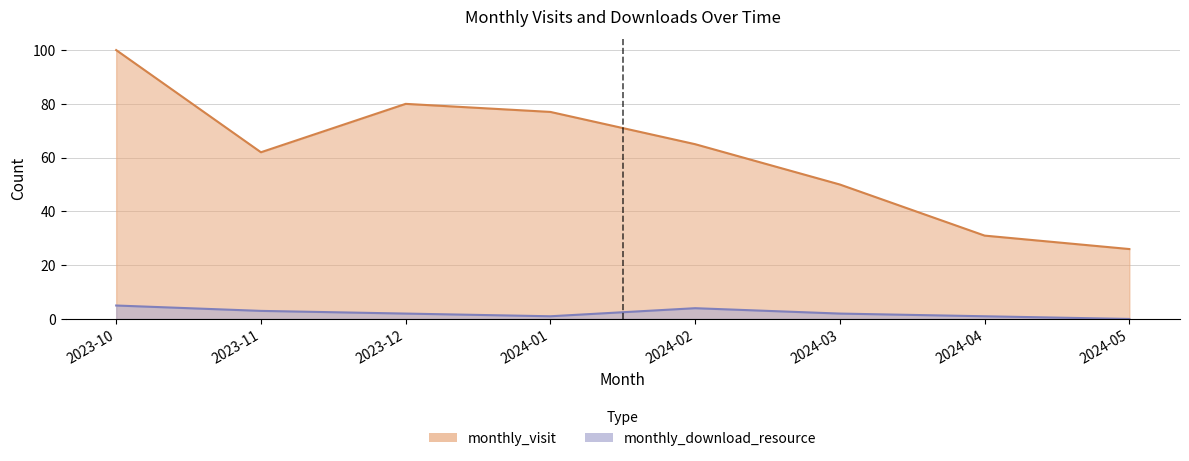

Reading right to left, list all the values displayed in this chart.

monthly_visit: 2024-05=26	2024-04=31	2024-03=50	2024-02=65	2024-01=77	2023-12=80	2023-11=62	2023-10=100
monthly_download_resource: 2024-05=0	2024-04=1	2024-03=2	2024-02=4	2024-01=1	2023-12=2	2023-11=3	2023-10=5